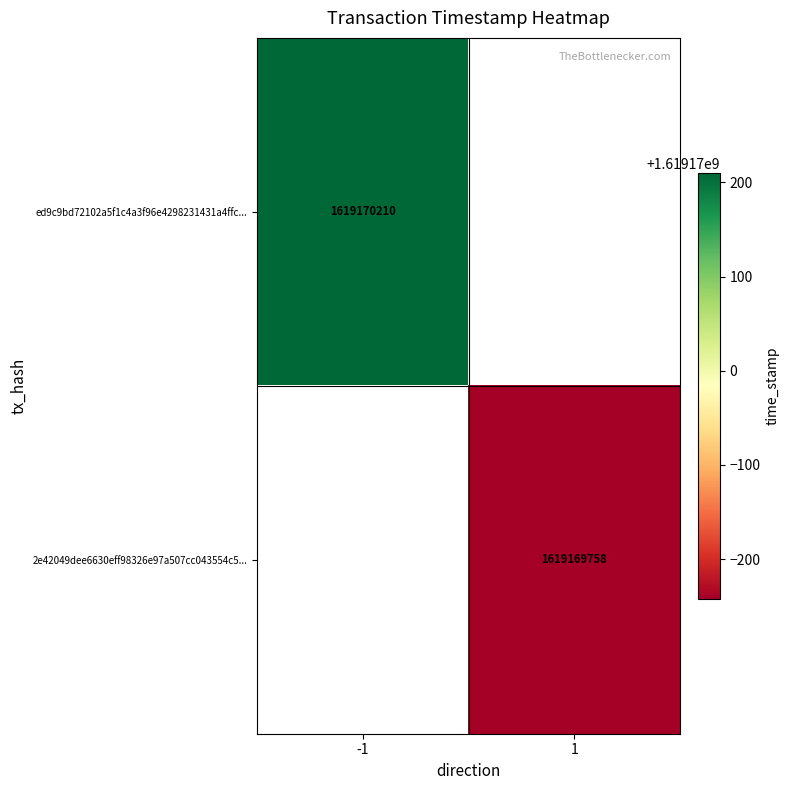

Which series has the largest total across all categories?

ed9c9bd72102a5f1c4a3f96e4298231431a4ffc